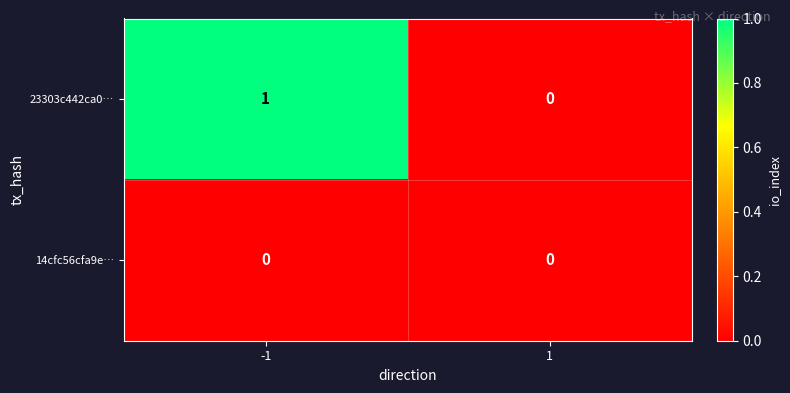

Reading right to left, what are all the values shown in this chart?

23303c442ca0…: 0	1
14cfc56cfa9e…: 0	0